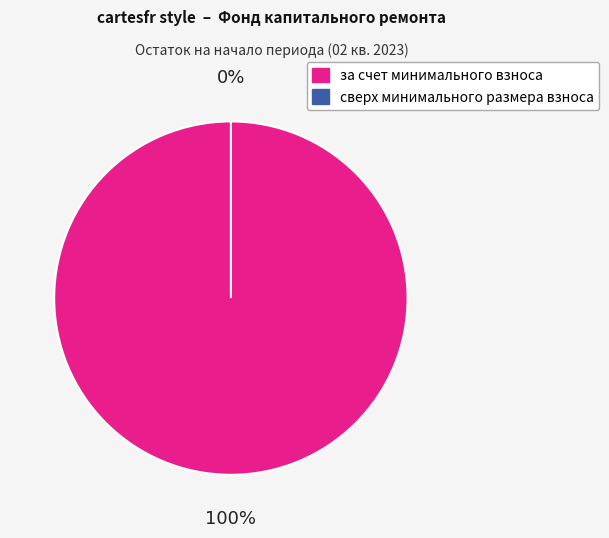

Rank the categories by value from lowest to highest.

сверх минимального размера взноса, за счет минимального взноса